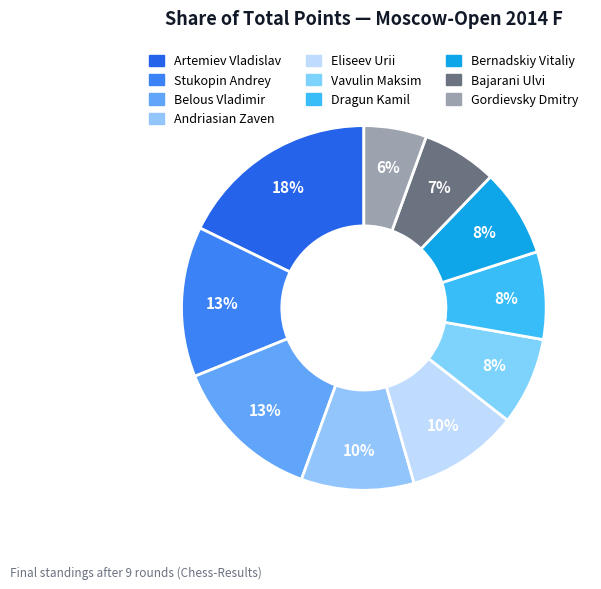

To the nearest percent, what is the combined percentage of Eliseev Urii and Bajarani Ulvi?

17%